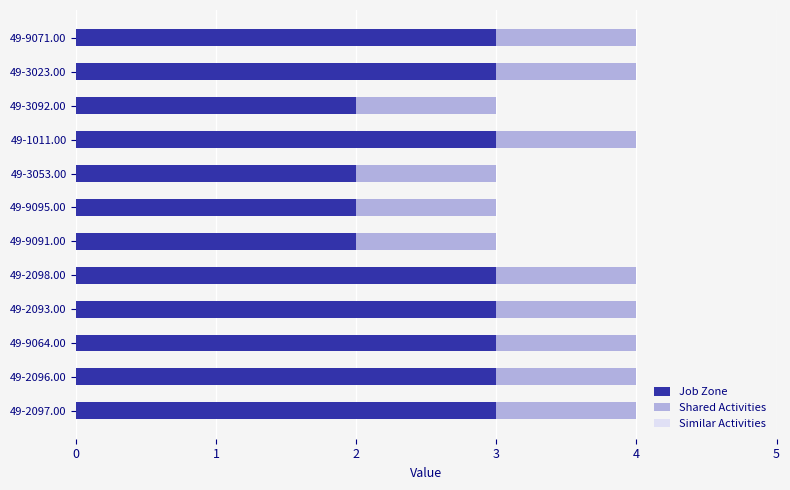

What is the difference between the maximum and minimum values in the Job Zone series?

1